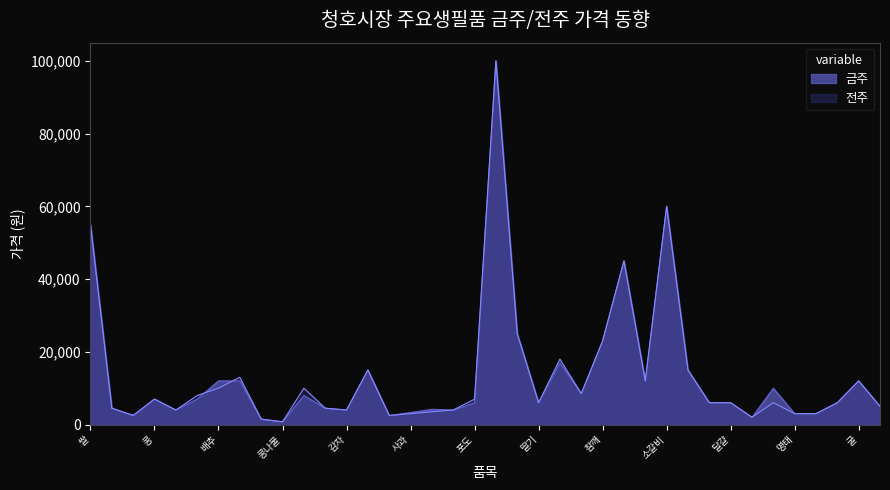

Does the chart have visible grid lines?

No